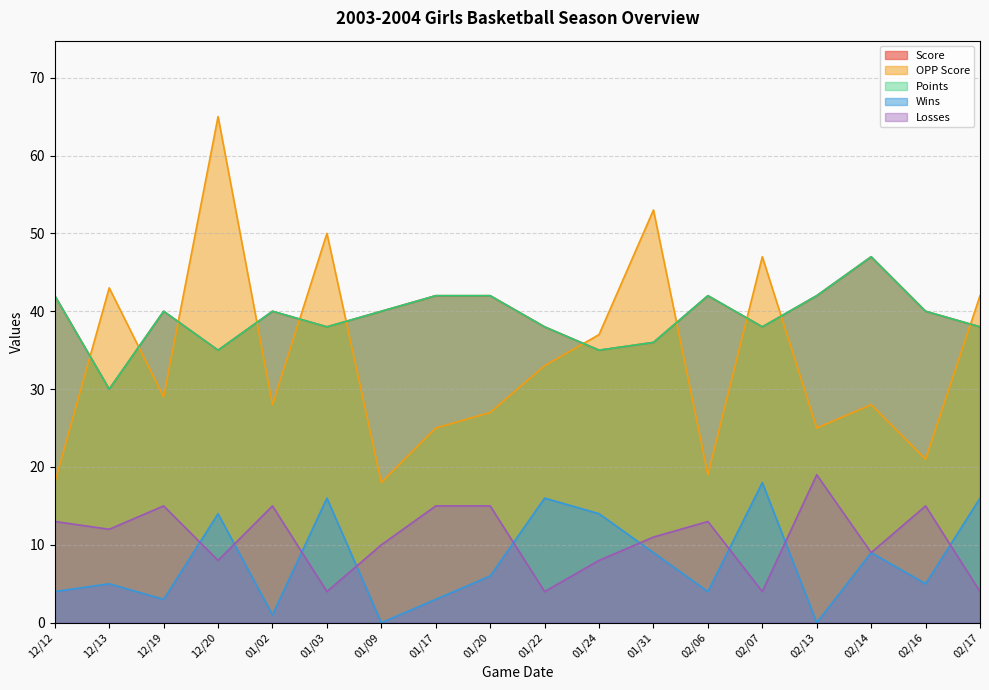

True or false: Points has more than 1 points higher than both neighbors.

True